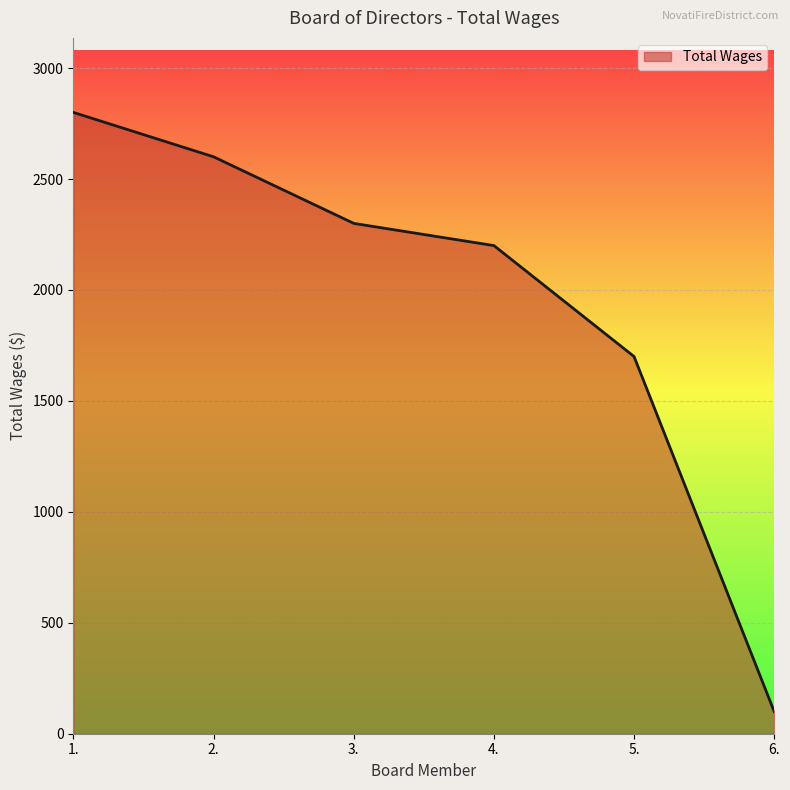

What is the change in value from 1. to 2.?

-200